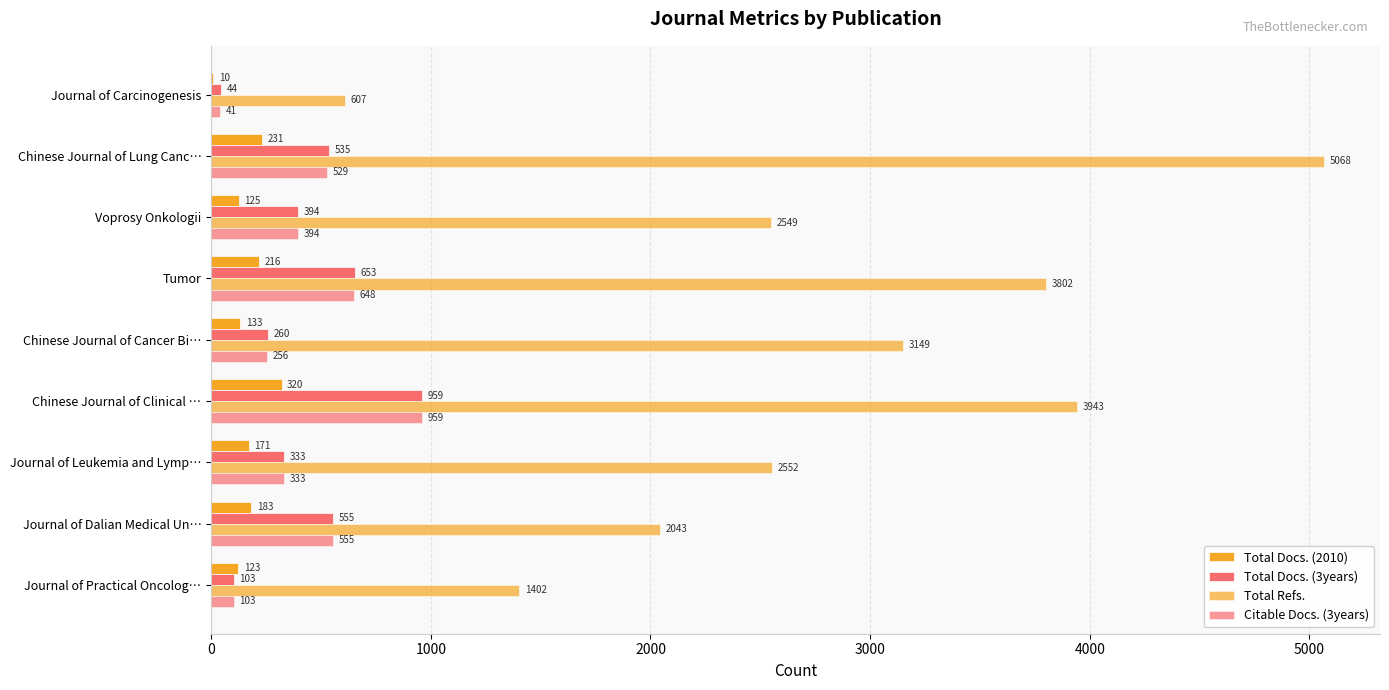

What is the difference between the second highest and minimum values in the Citable Docs. (3years) series?

607